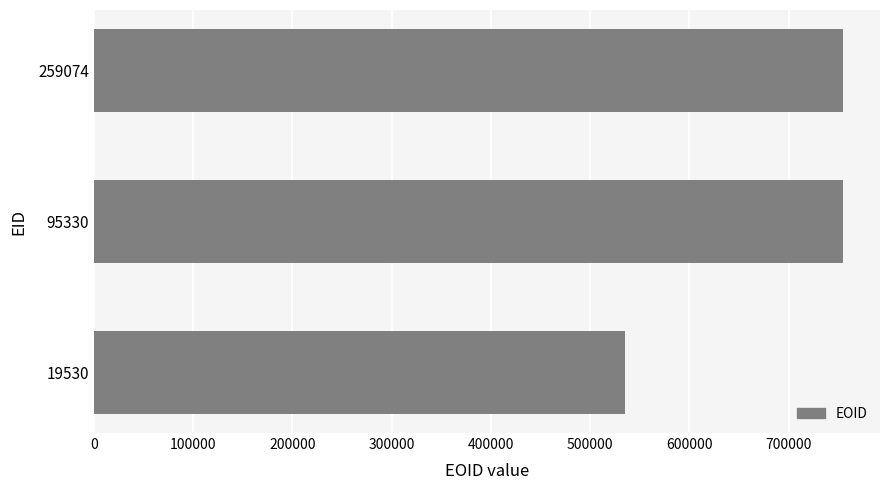

What is the sum of all values?

2043573